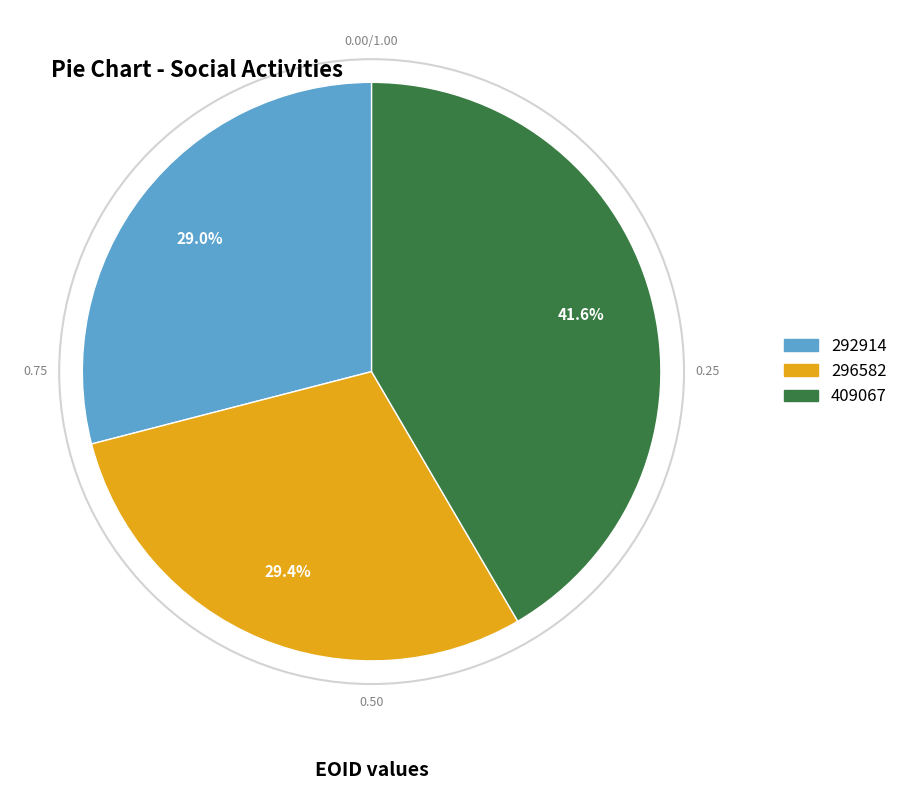

Is there a majority slice in this chart?

No